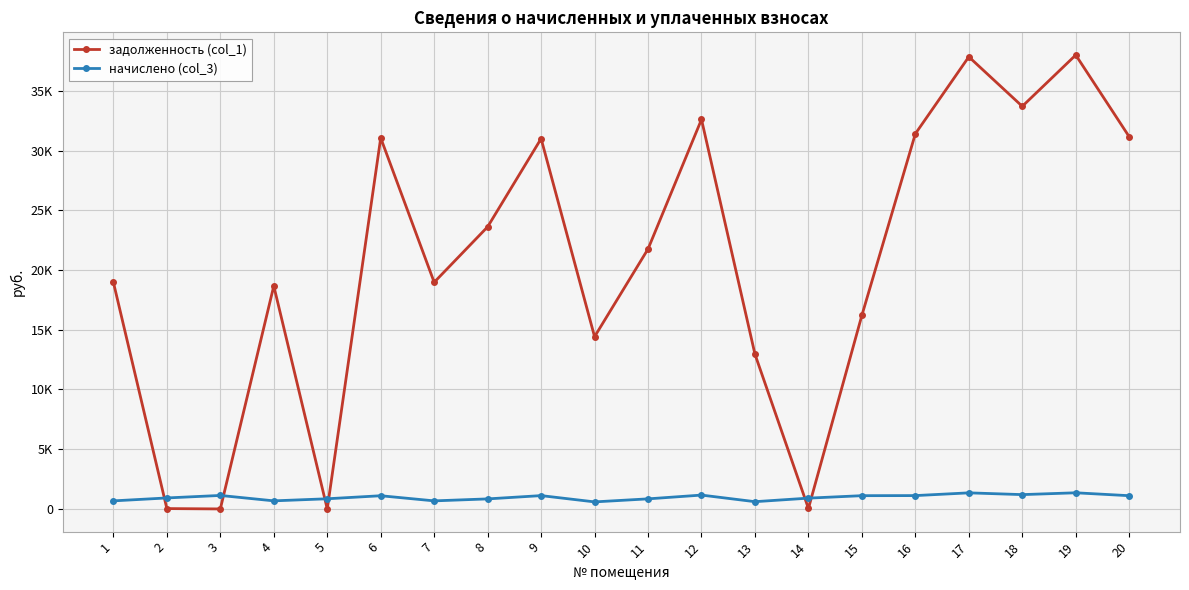

Between 3 and 8, which is larger?

8